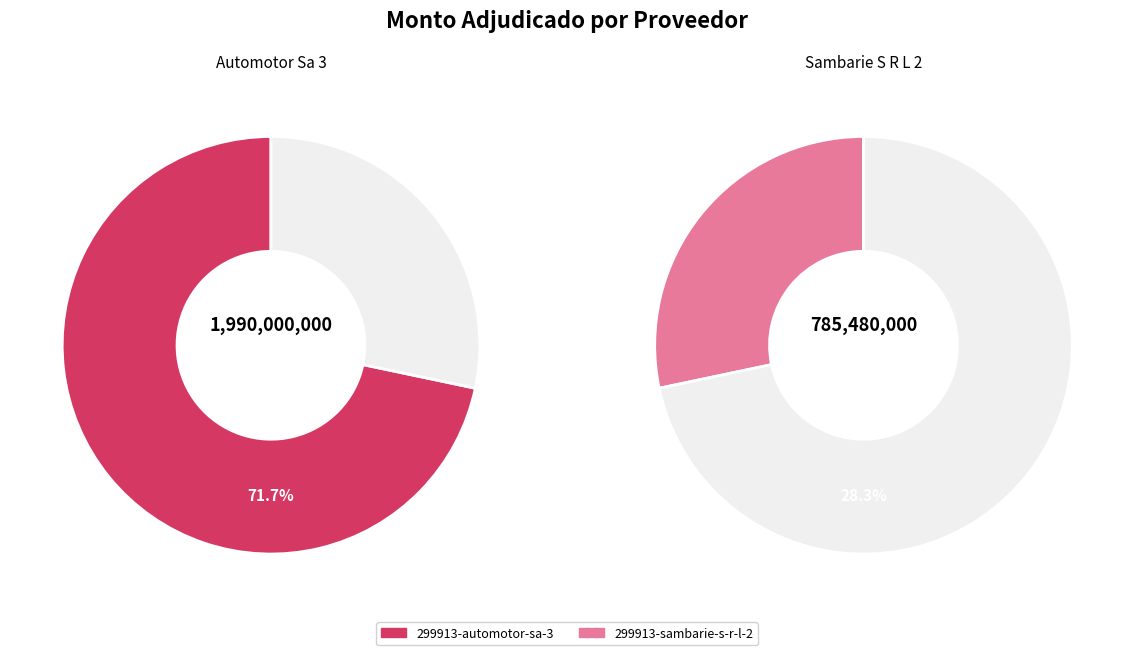

True or false: 299913-automotor-sa-3 accounts for 83% of the total.

False